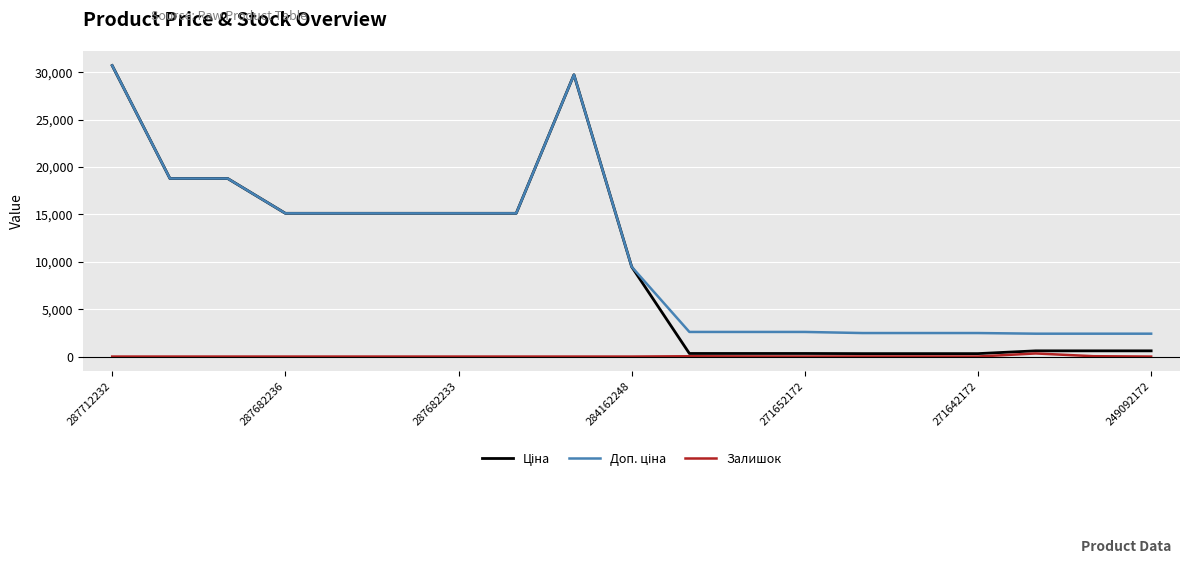

What is the greatest value displayed?

30717.1